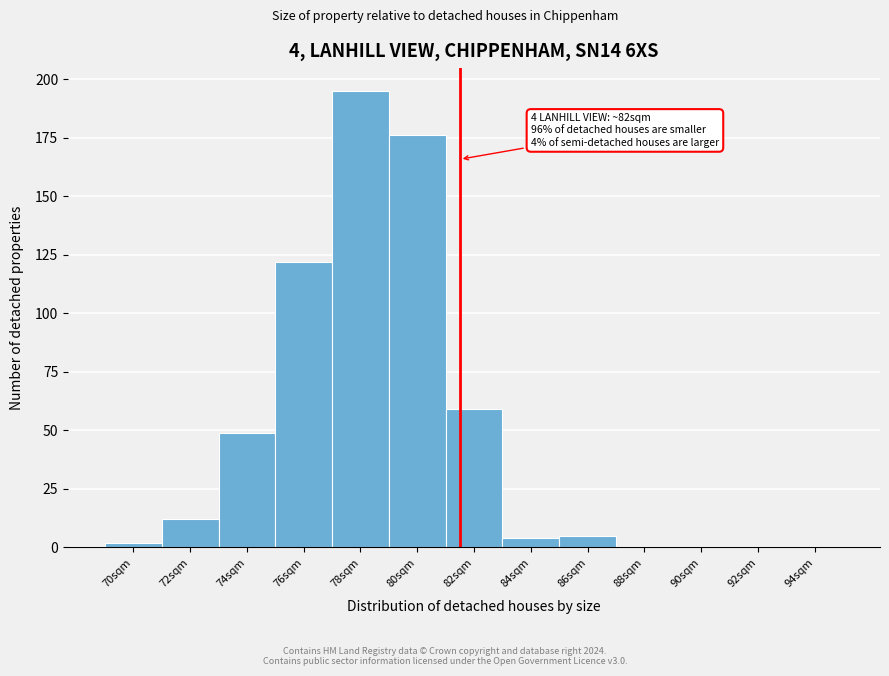

Reading left to right, transcribe all the data shown in this chart.

70sqm=2	72sqm=12	74sqm=49	76sqm=122	78sqm=195	80sqm=176	82sqm=59	84sqm=4	86sqm=5	88sqm=0	90sqm=0	92sqm=0	94sqm=0